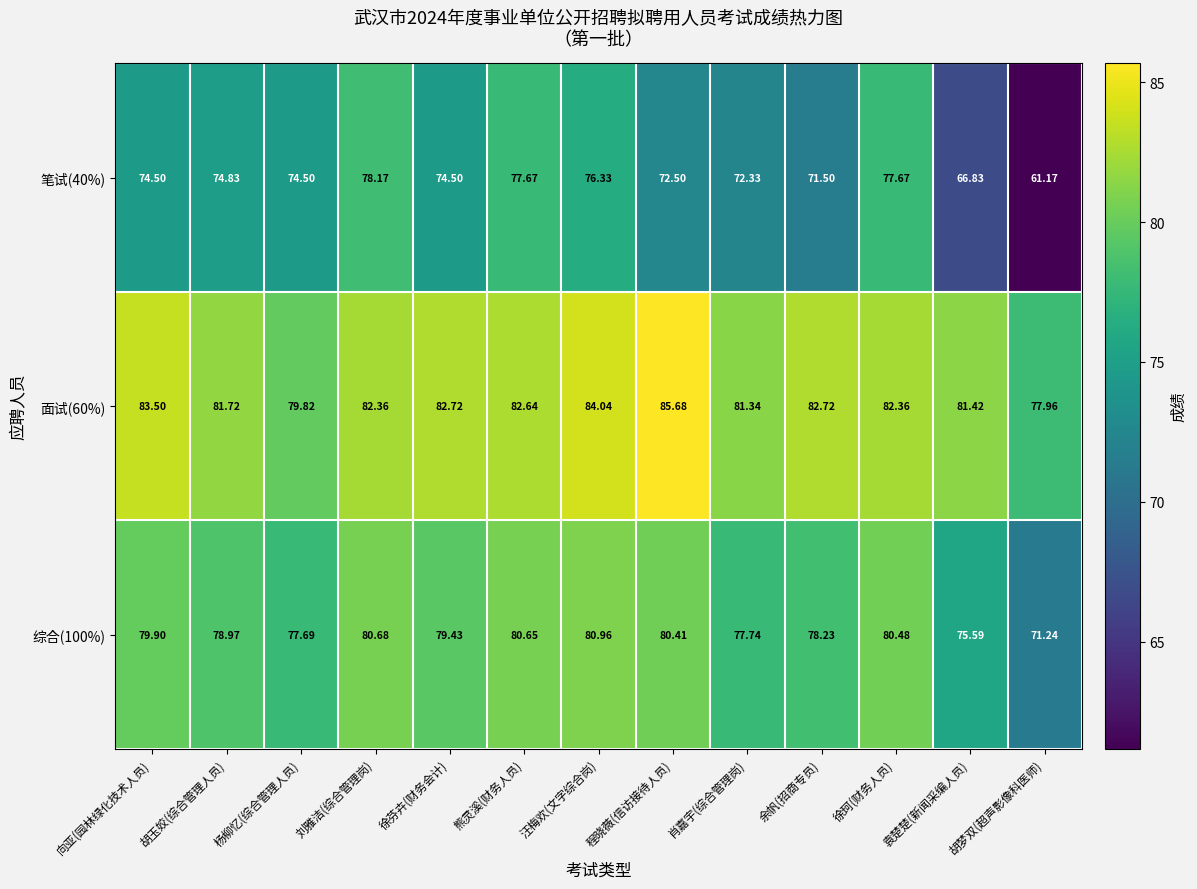

Is the value of 笔试(40%) at 汪梅欢(文字综合岗) greater than the value of 综合(100%) at 胡梦双(超声影像科医师)?

Yes